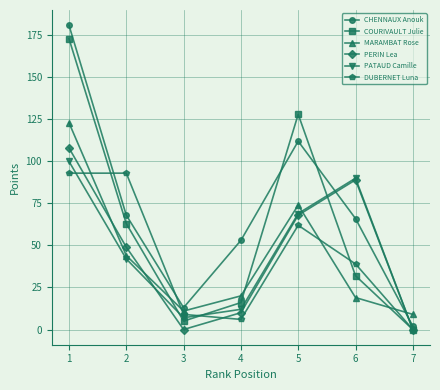

At which category does PERIN Lea reach its first local peak?

6